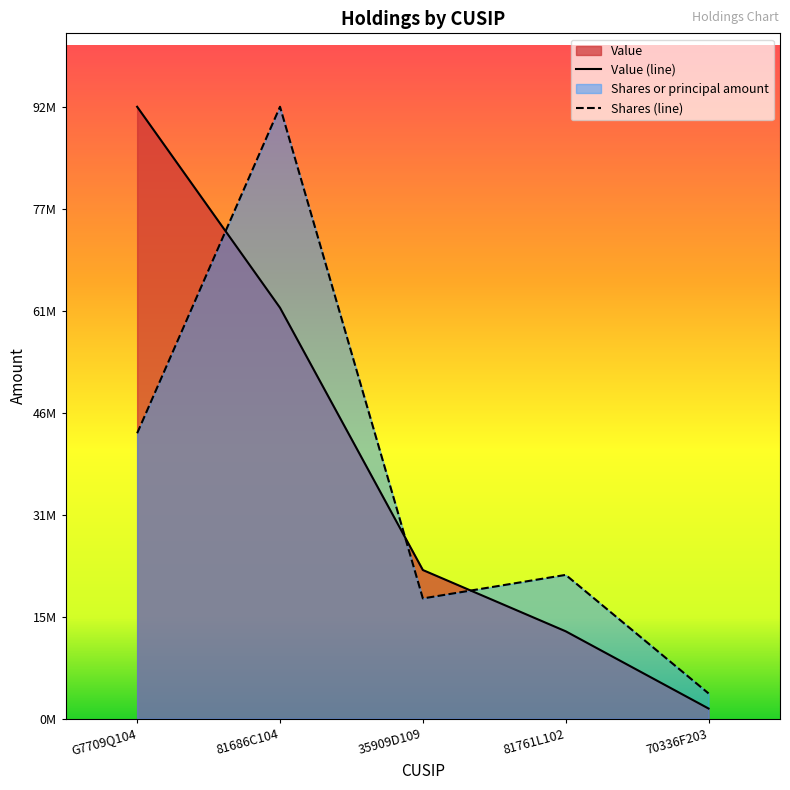

At which label does Value reach its peak?

G7709Q104